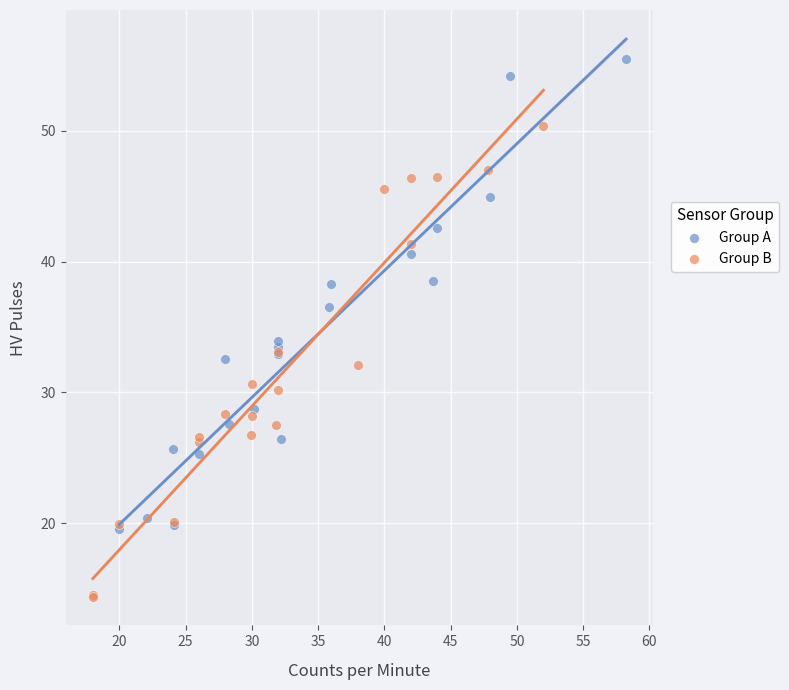

Which series reaches the minimum Y coordinate?

Group B